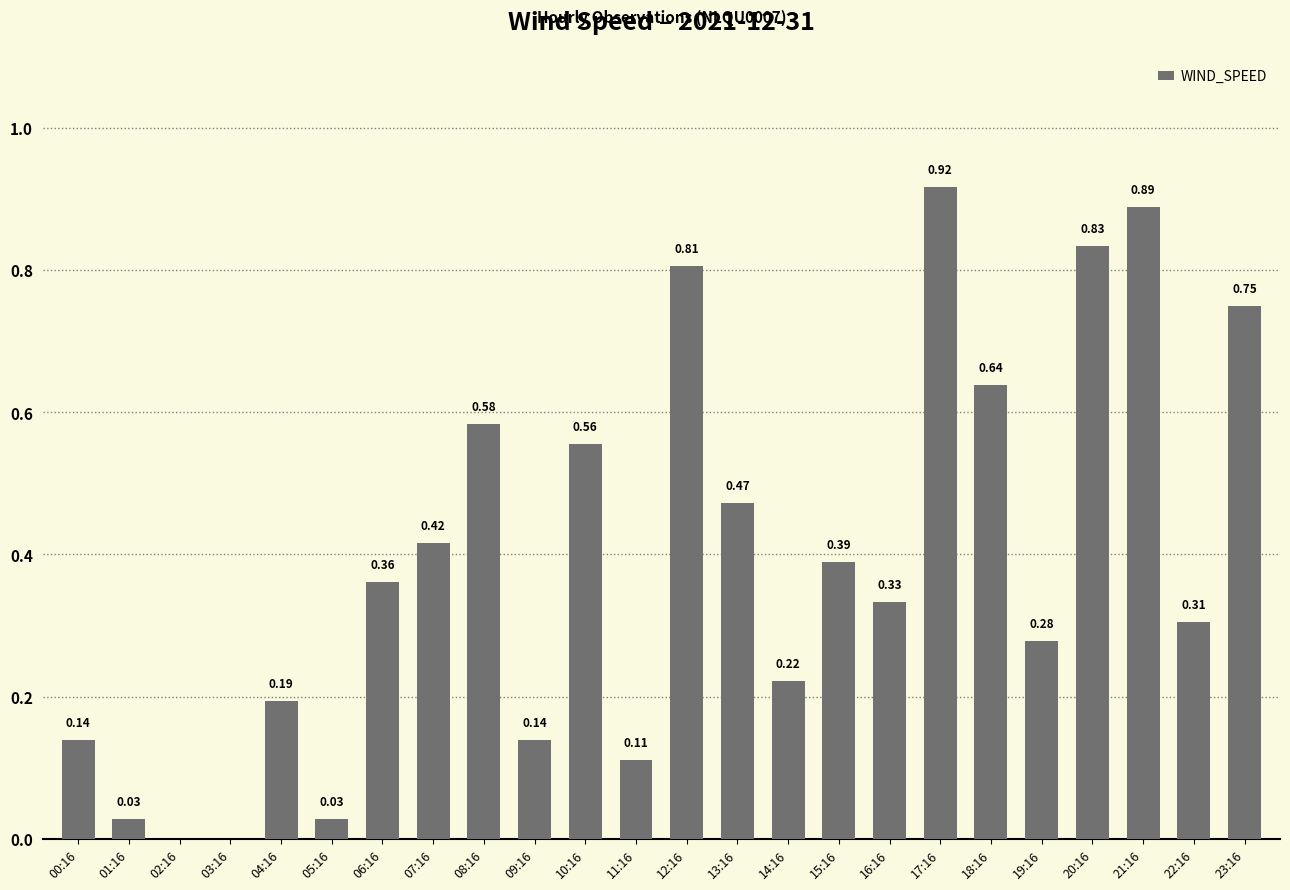

What is the sum of all values?

9.4